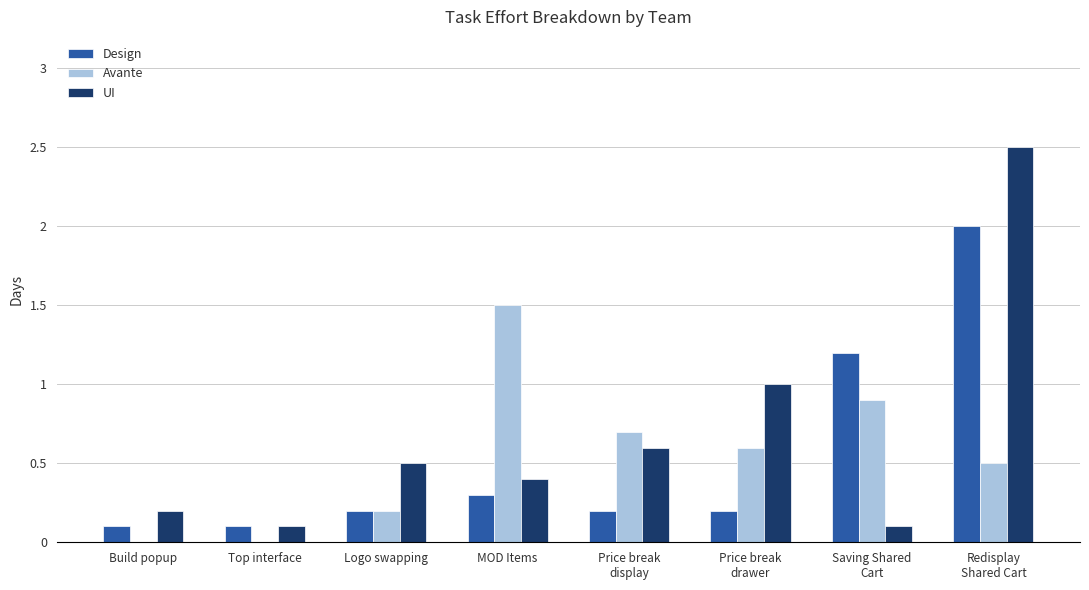

What are all the series names shown in the legend?

Design, Avante, UI